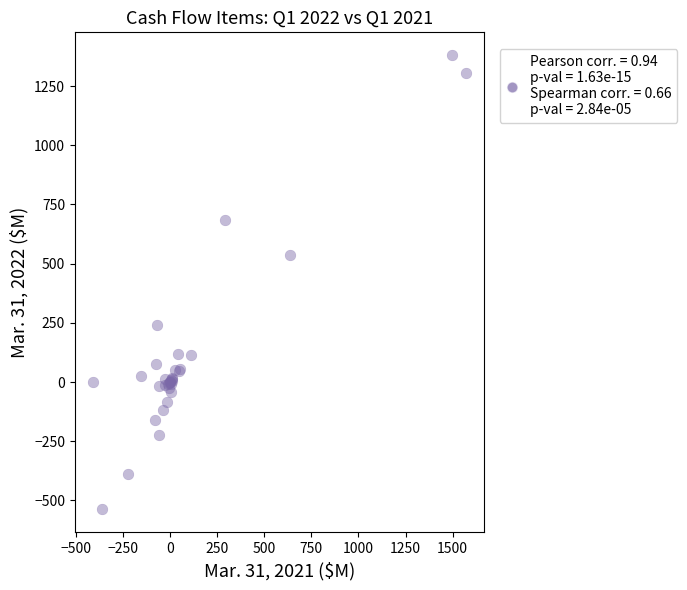

What Y value in the scatter plot is closest to 421?

537.1